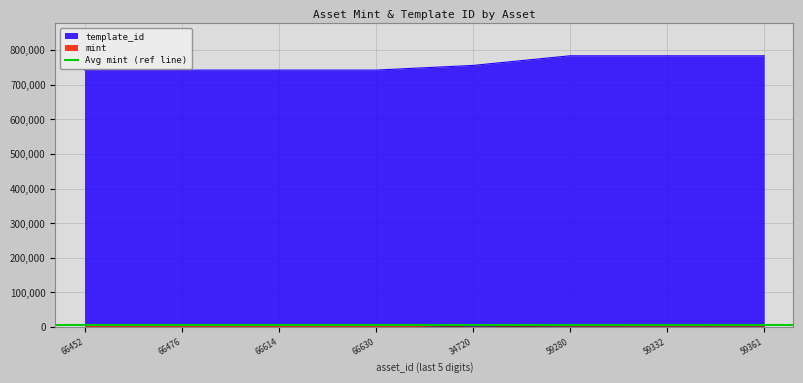

True or false: template_id and mint cross at least once.

False